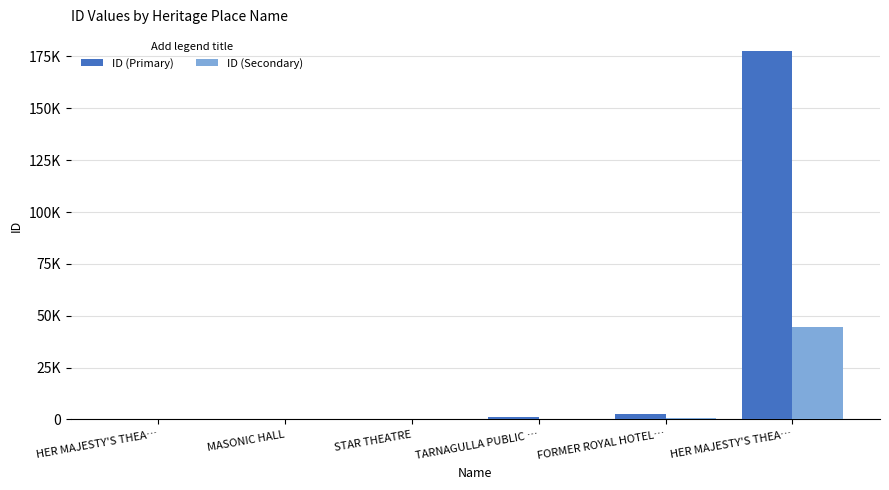

What is the difference between the maximum and minimum values in the ID (Primary) series?

177791.0